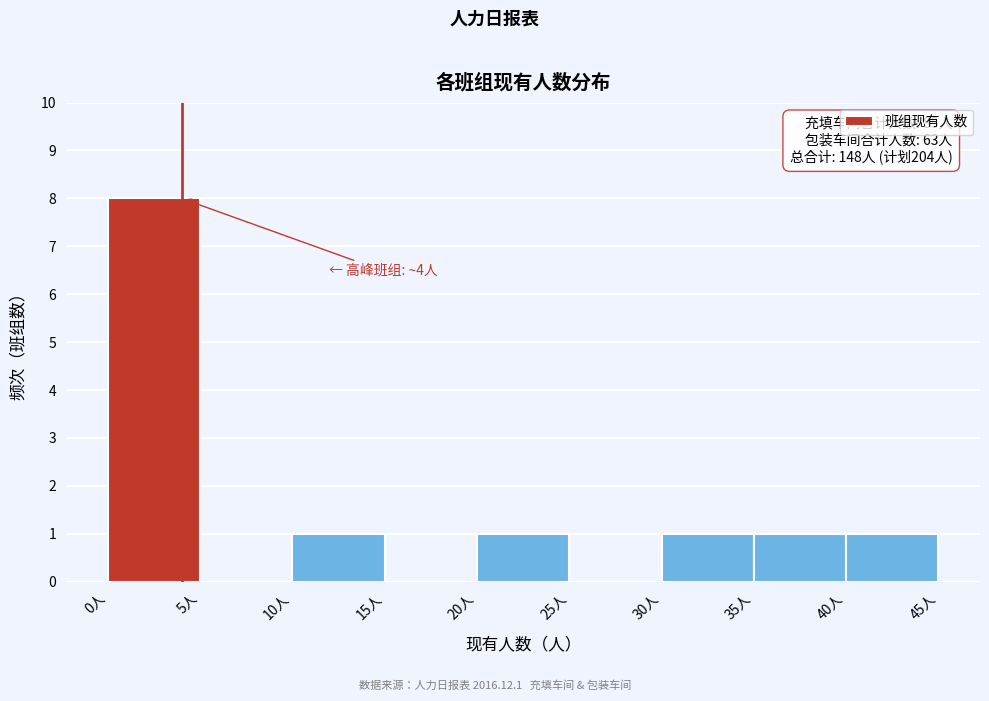

Over which range of the x-axis is the bar tallest?

0 to 5